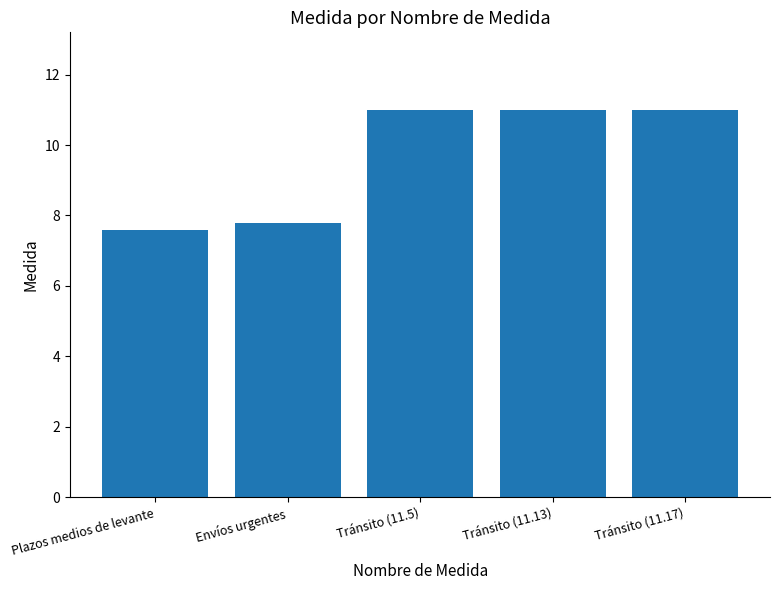

Count the number of categories in the chart.

5